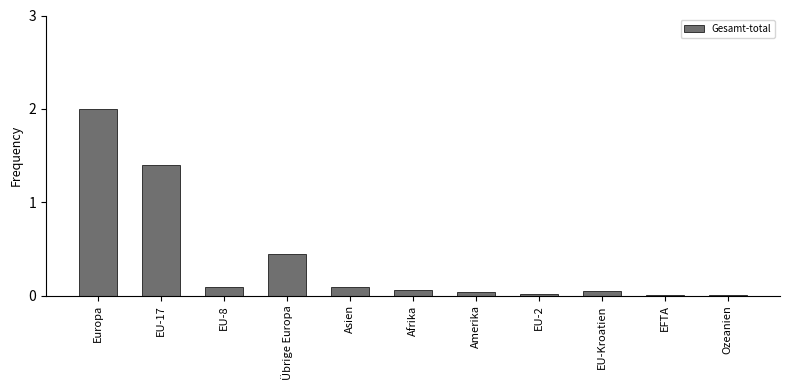

What is the sum of all values?

4.2